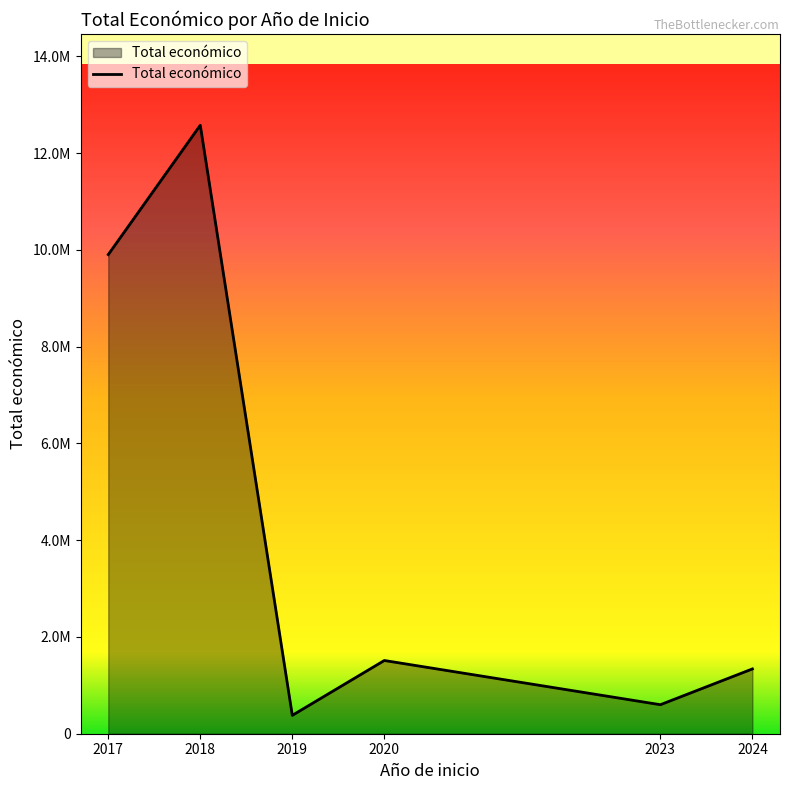

The chart shows a value of 379920 at 2019. True or false?

True